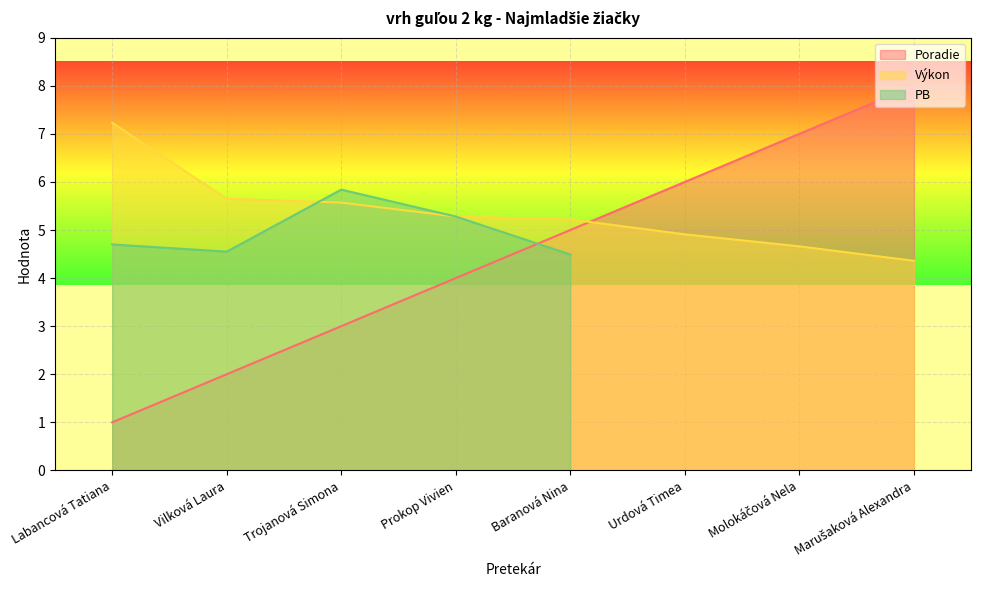

What is the maximum value shown in the chart?

8.0